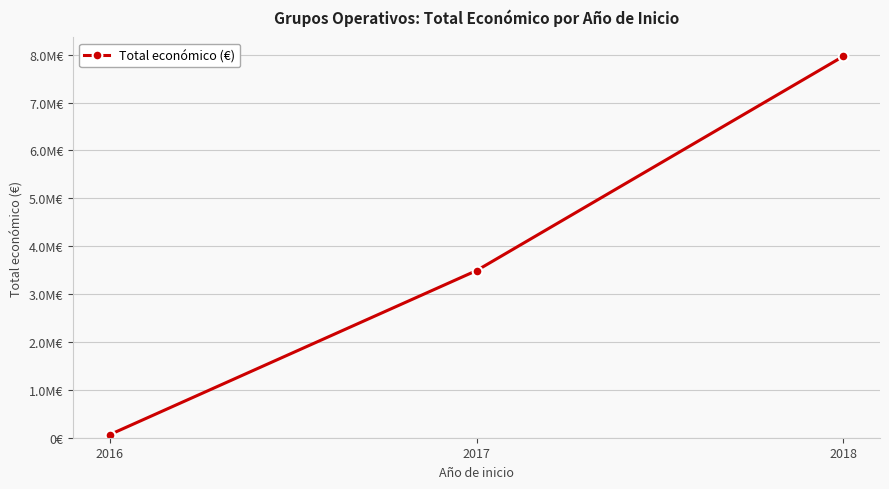

What is the value of the 1st point from the left?

65684